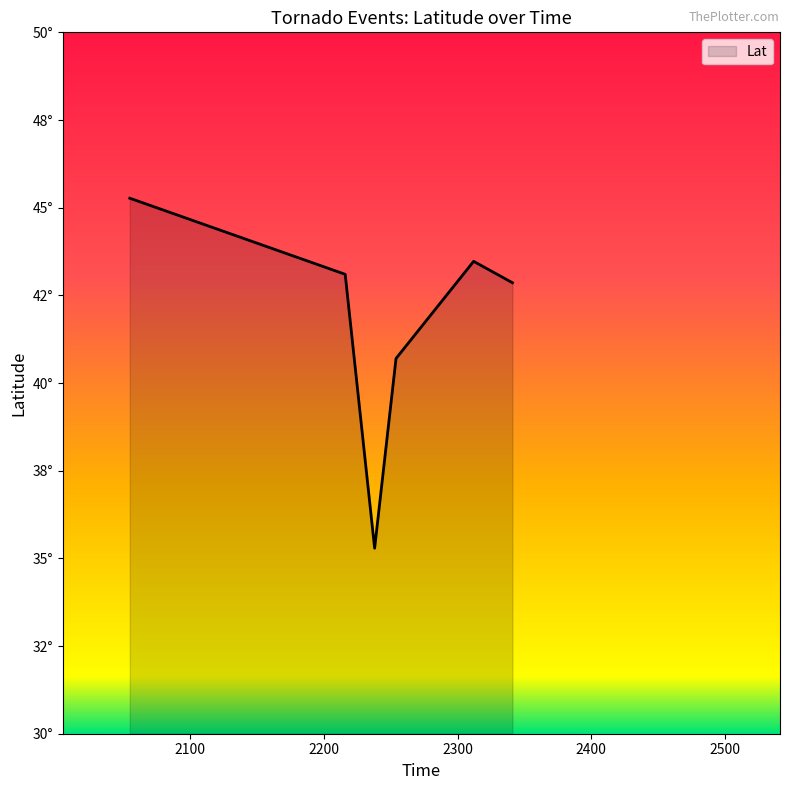

Is this an area chart (filled region under the line)?

Yes